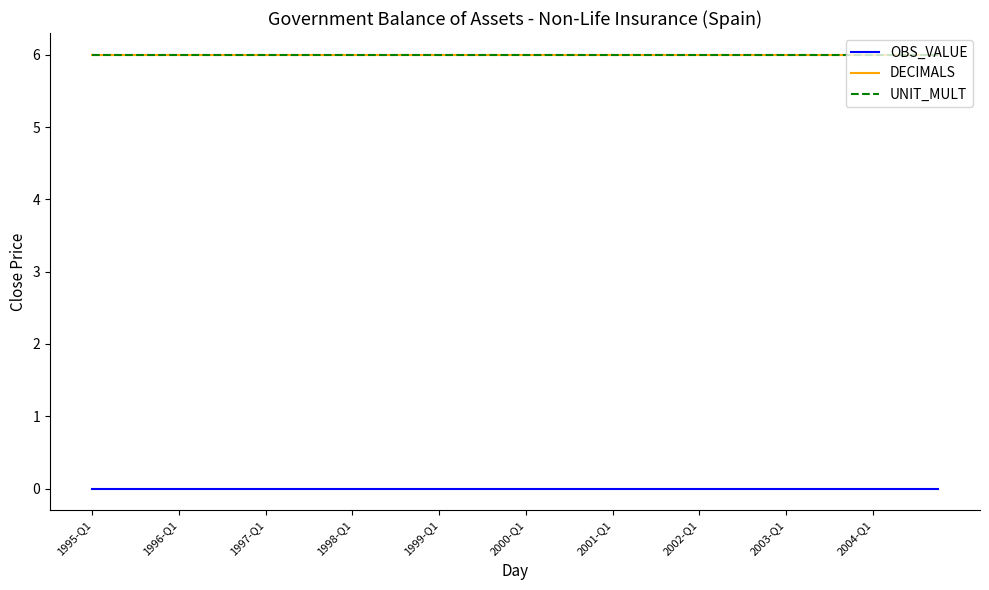

Does the chart display data point markers on the line(s)?

No